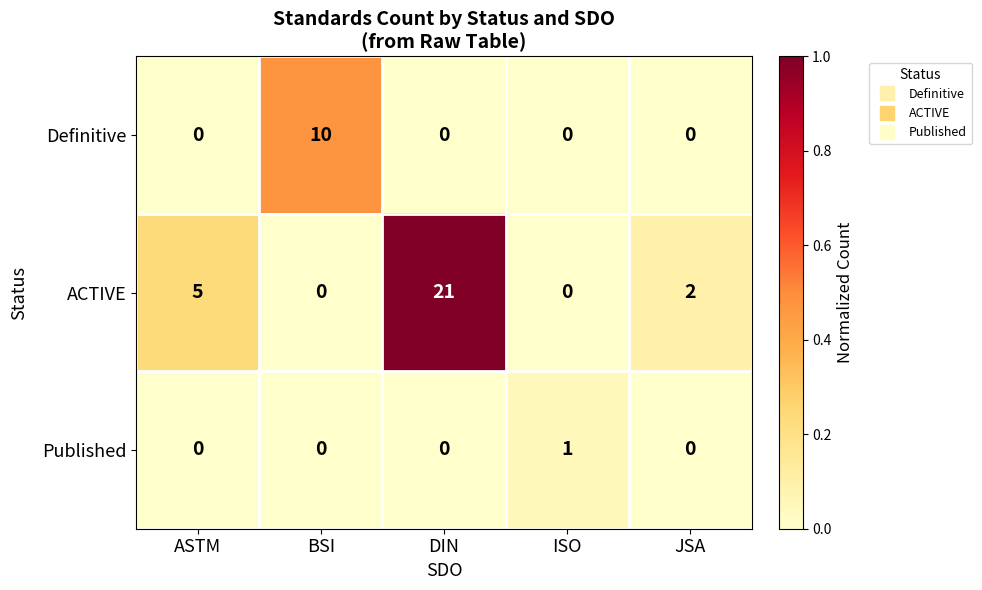

What is the difference between the highest and lowest values at ASTM?

5